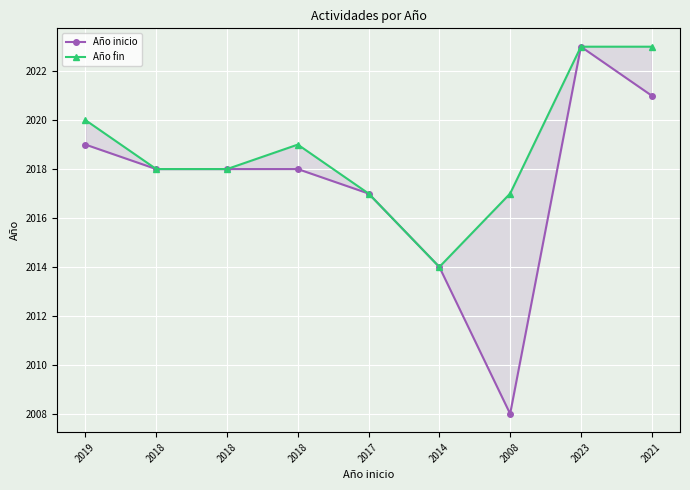

Reading right to left, extract all data points from this chart.

Año inicio: 2021	2023	2008	2014	2017	2018	2018	2018	2019
Año fin: 2023	2023	2017	2014	2017	2019	2018	2018	2020